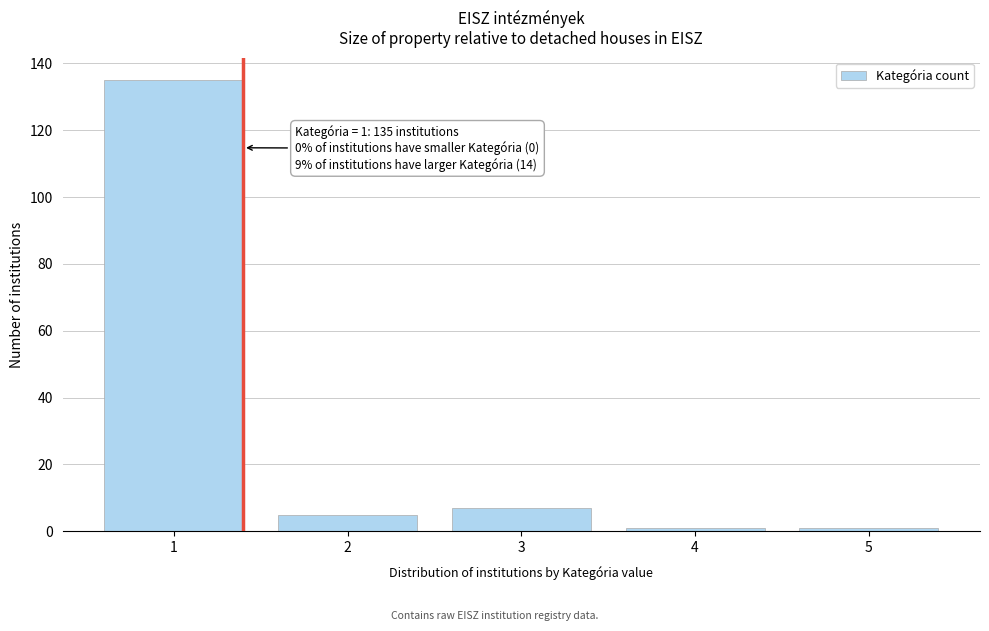

Reading left to right, extract all data points from this chart.

1=135	2=5	3=7	4=1	5=1